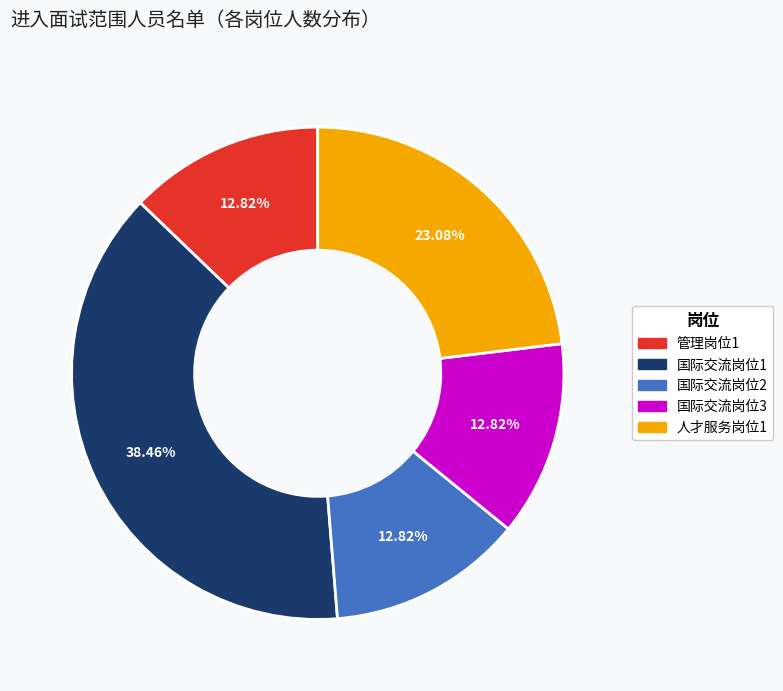

How many segments does this pie chart have?

5